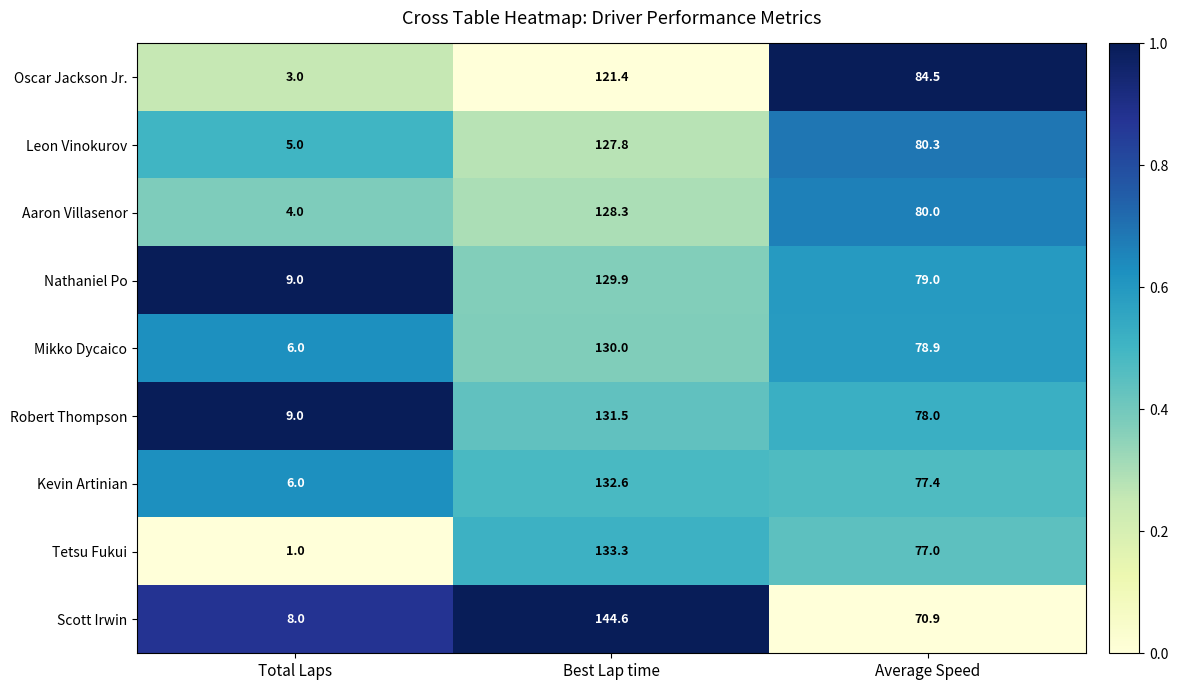

What is the smallest value displayed?

1.0